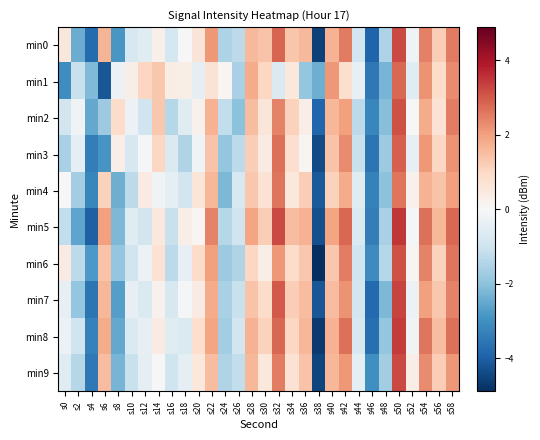

Count the number of data series in this chart.

10